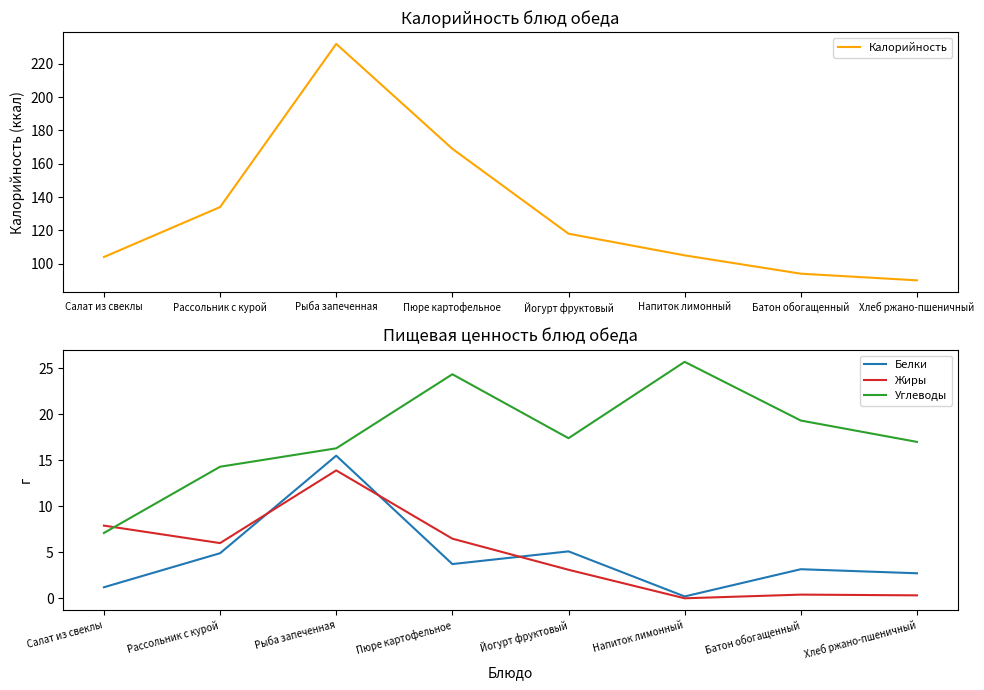

What is the sum of all Белки values?

36.5